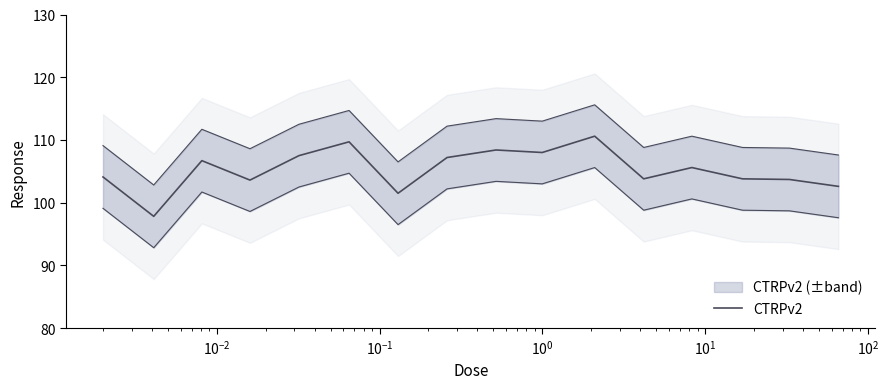

The chart shows a value of 63.7 at 10. True or false?

False